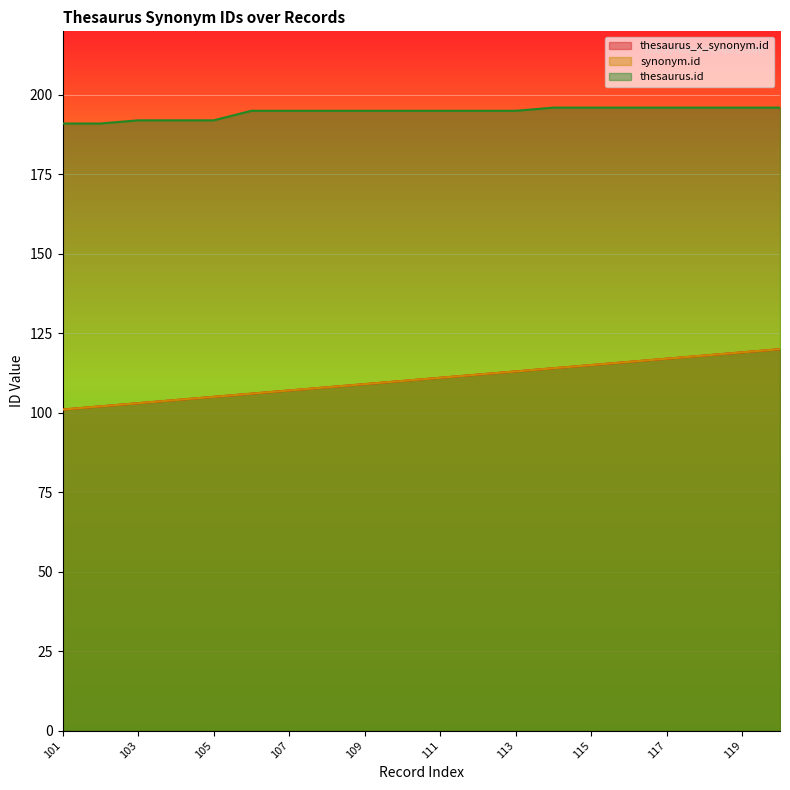

What is the difference between the second highest and minimum values in the synonym.id series?

18